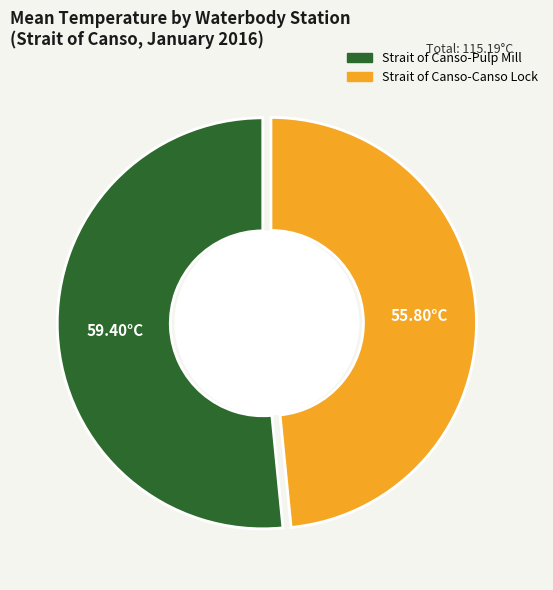

Combined, do Strait of Canso-Pulp Mill and Strait of Canso-Canso Lock account for over 50%?

Yes